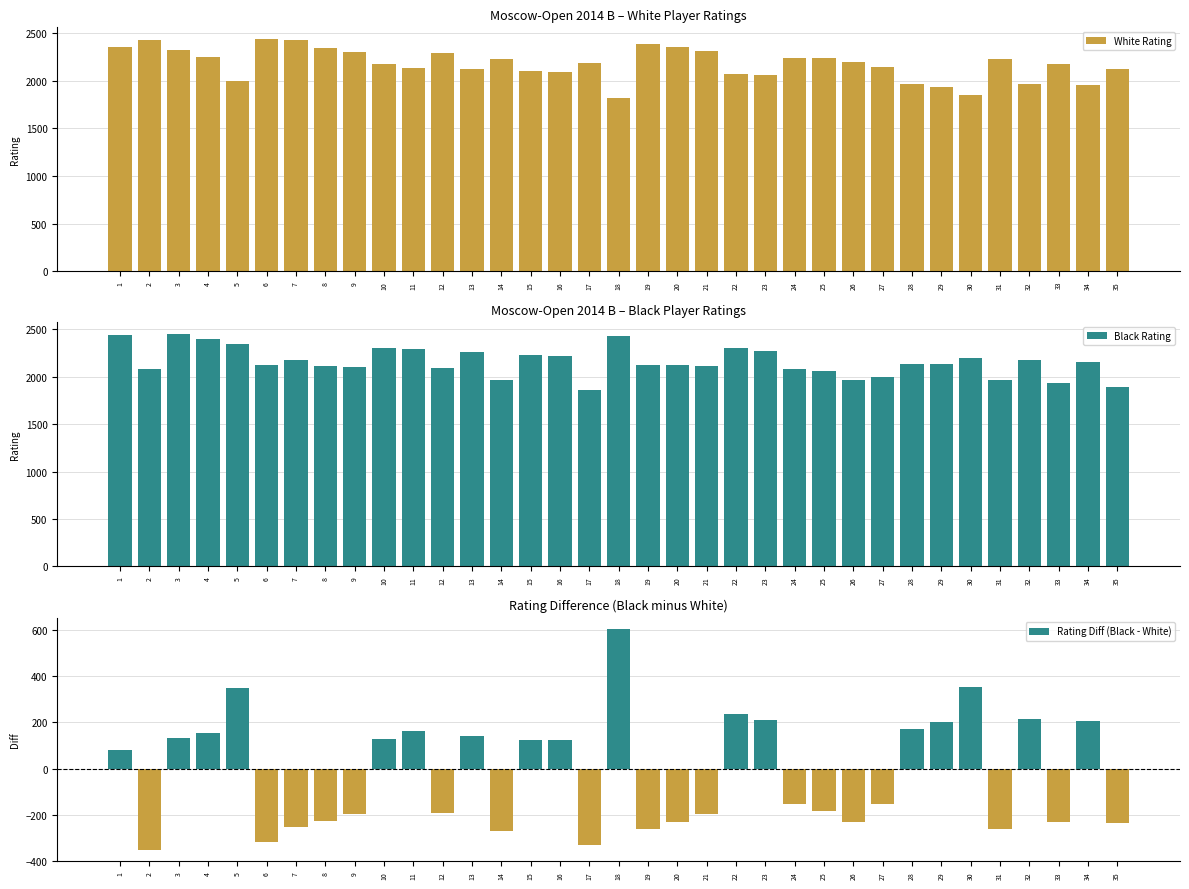

What is the minimum value for Rating Diff (Black - White)?

-353